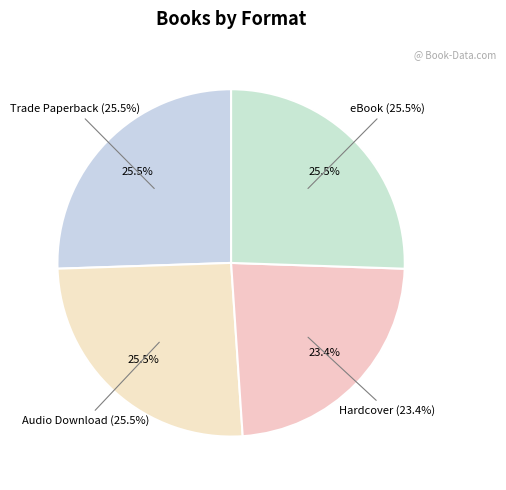

Count the number of slices in the pie.

4